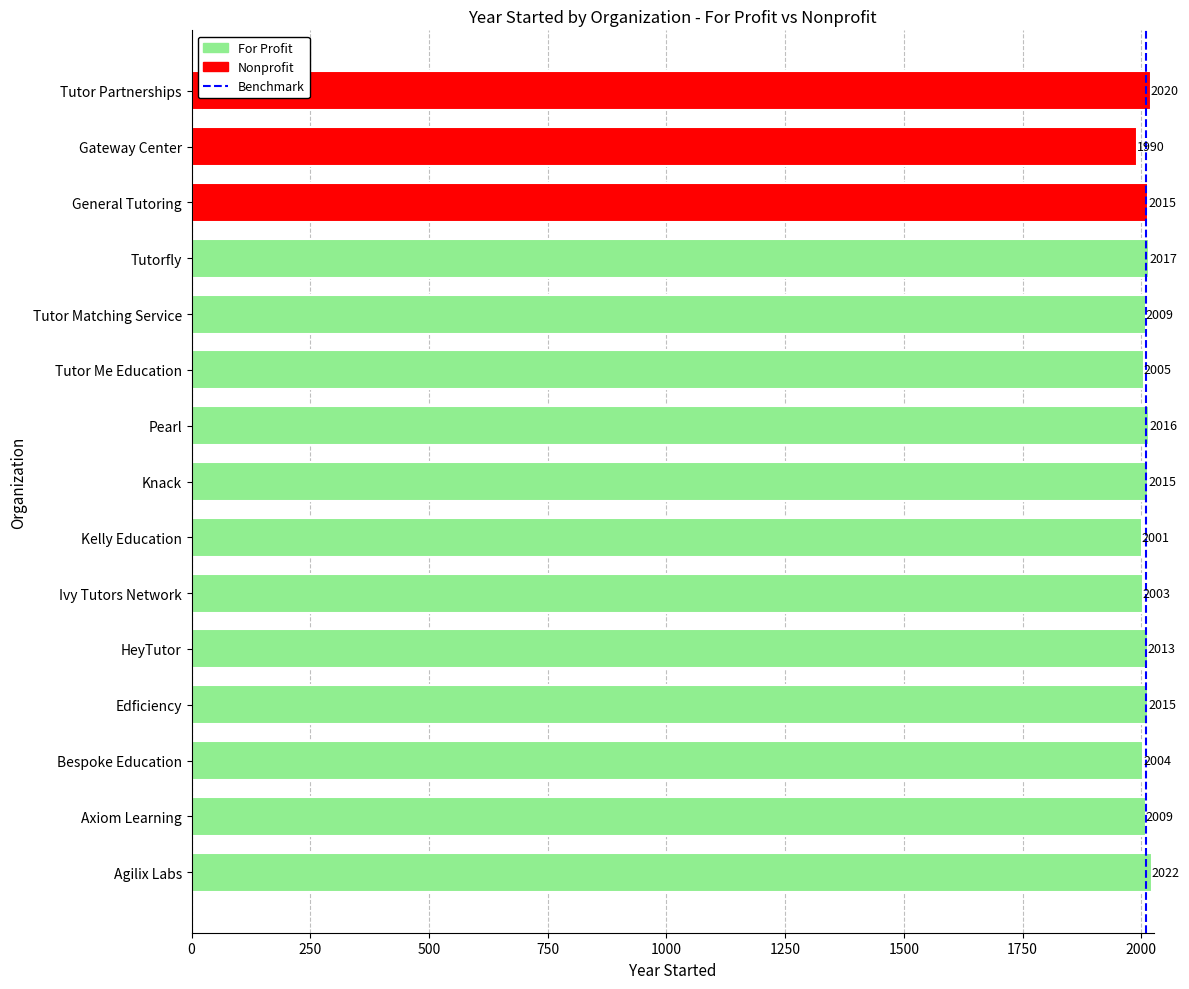

What is the sum of all values?

30154